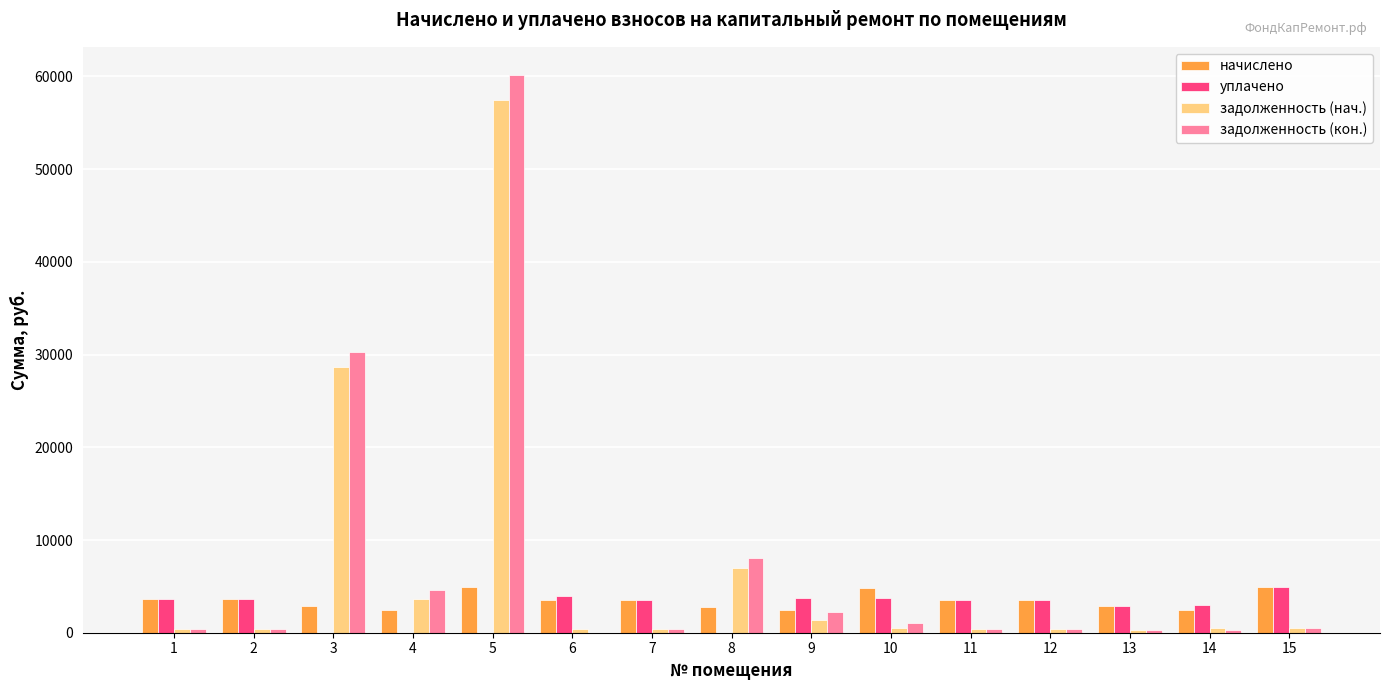

The value of уплачено at 14 is 2985.7. True or false?

True